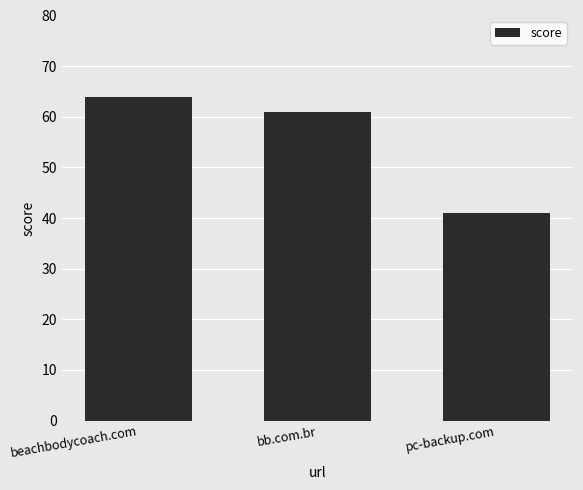

What is the change in value from beachbodycoach.com to pc-backup.com?

-23